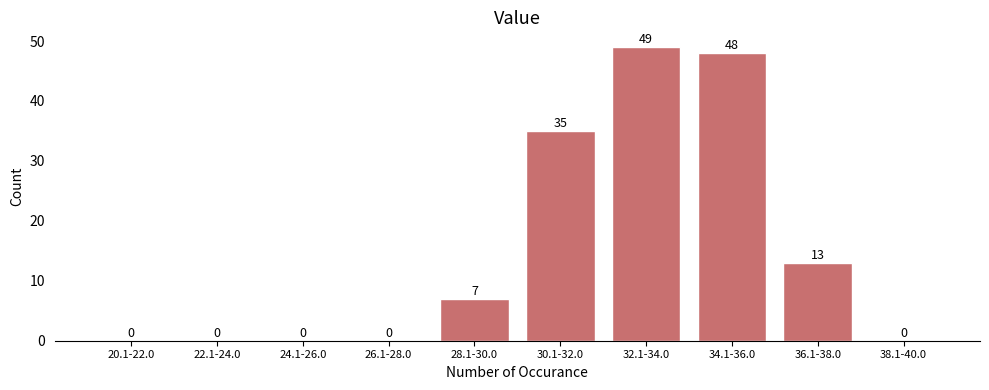

Reading right to left, transcribe all the data shown in this chart.

38.1-40.0=0	36.1-38.0=13	34.1-36.0=48	32.1-34.0=49	30.1-32.0=35	28.1-30.0=7	26.1-28.0=0	24.1-26.0=0	22.1-24.0=0	20.1-22.0=0